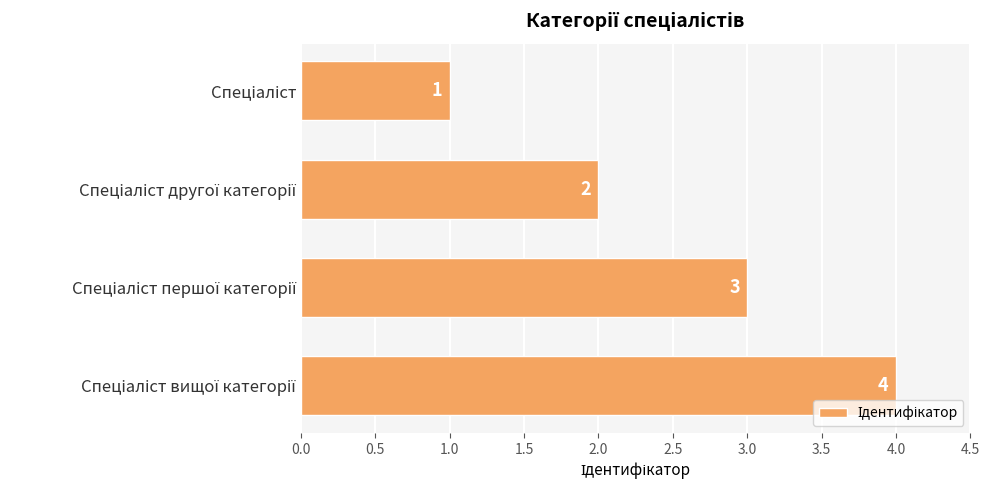

Count the number of data series in this chart.

1